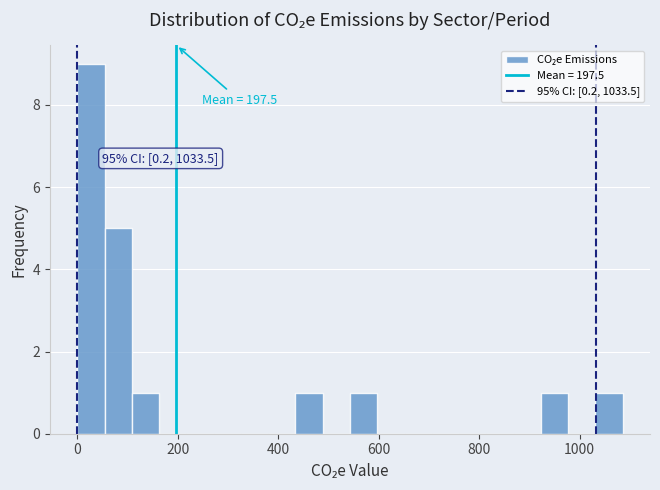

Read against the x-axis, roughly where is the centre of the tallest bar?

20